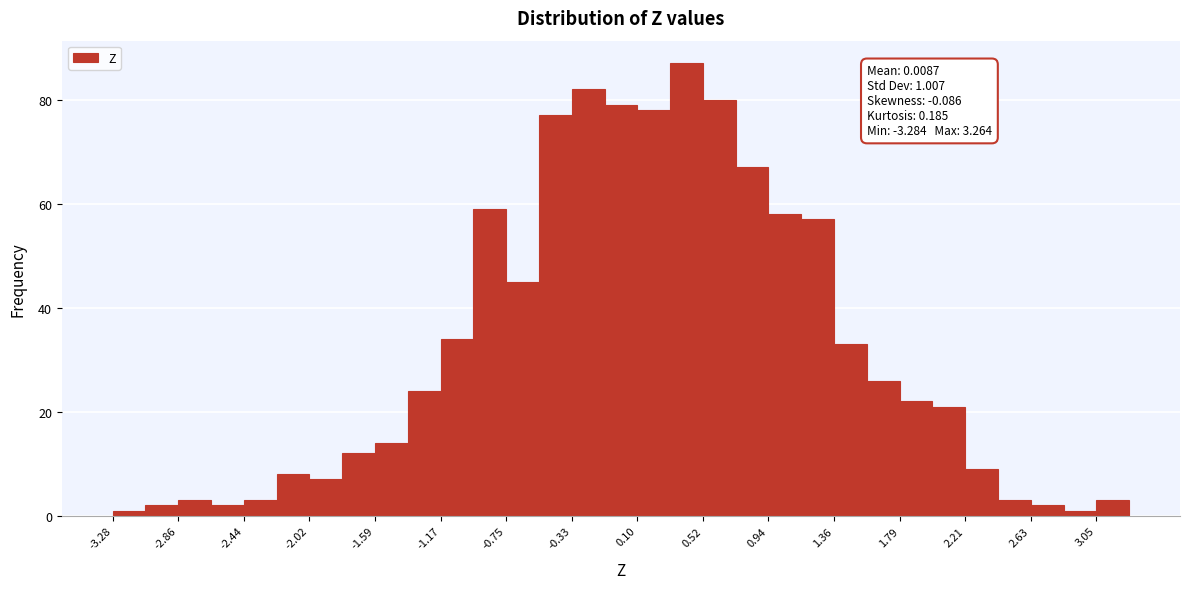

Over which range of the x-axis is the bar tallest?

0.30 to 0.50